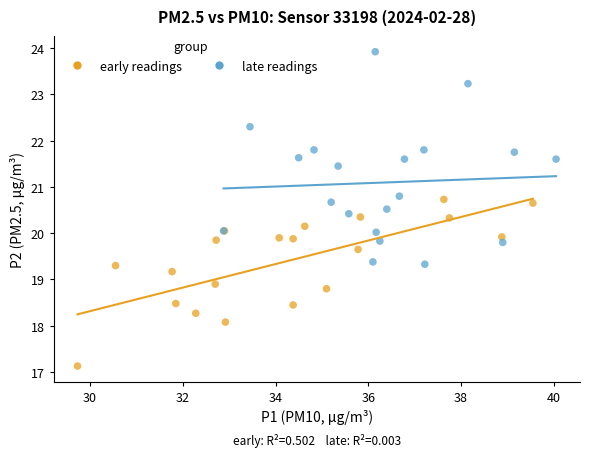

Which series reaches the maximum Y coordinate?

late readings